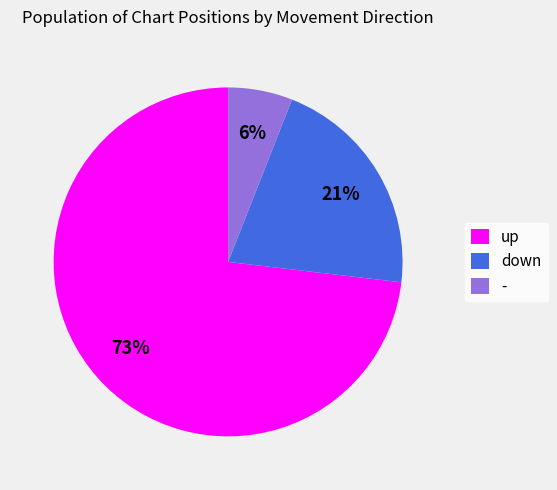

To the nearest percent, what percentage of the pie is -?

6%